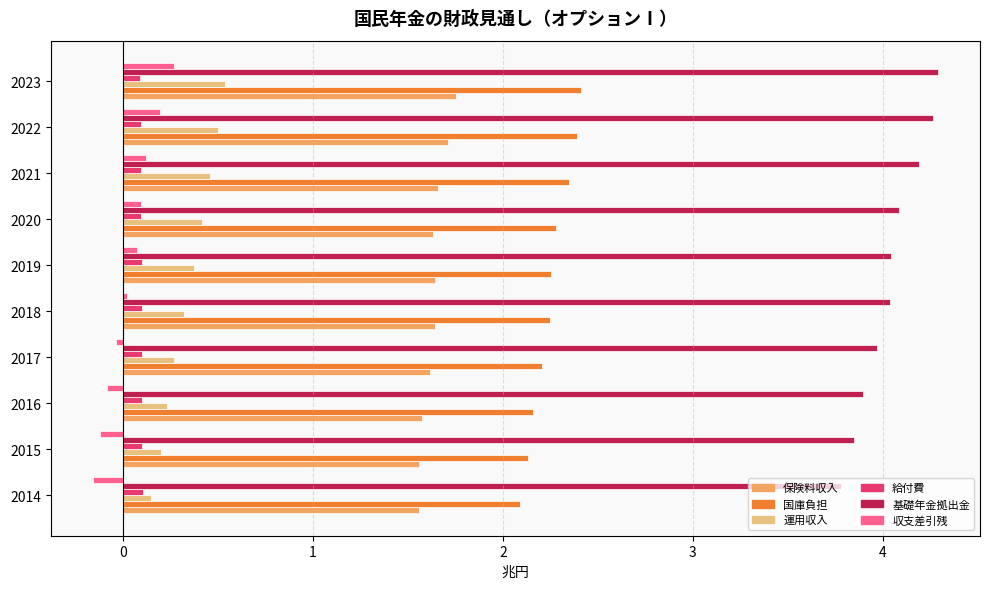

How many distinct data groups are displayed?

6